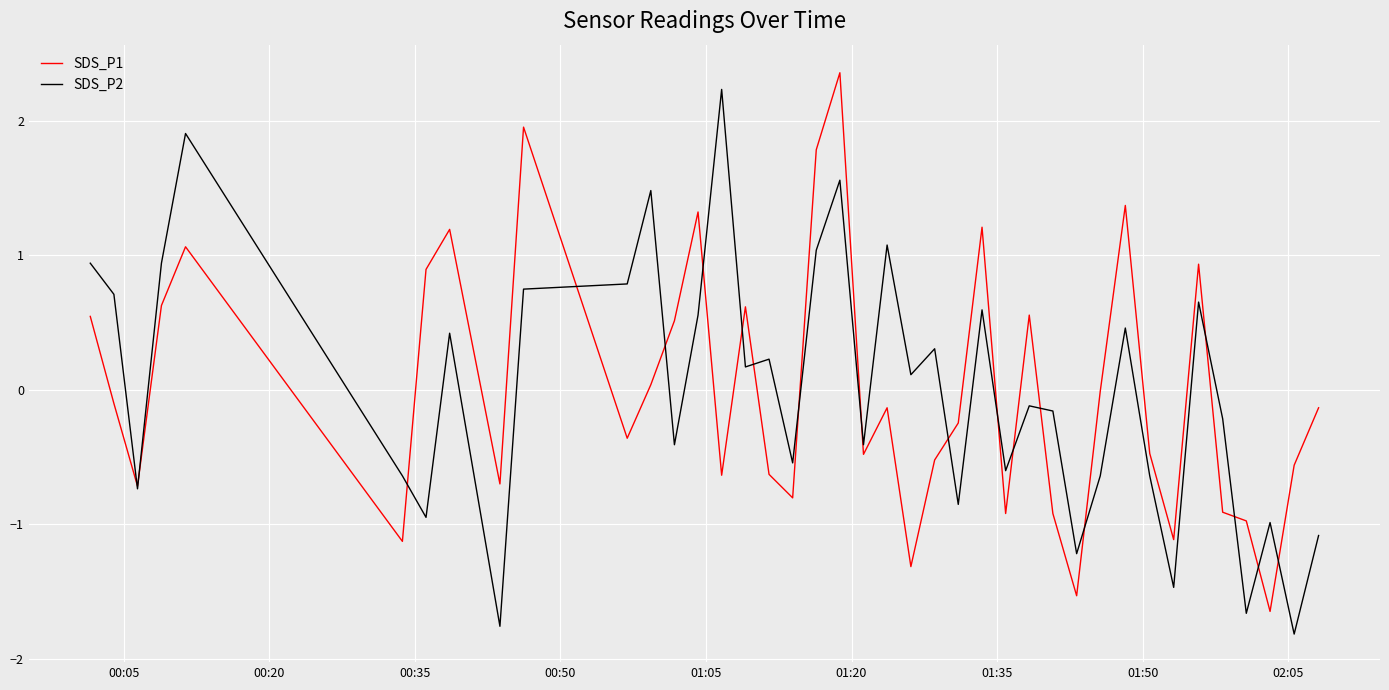

What is the highest value of the SDS_P1 series?

2.4